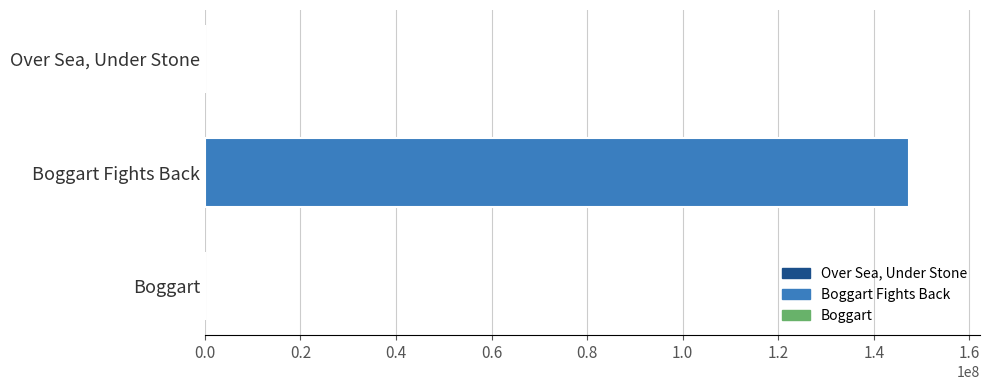

Does the chart contain stacked bars?

No